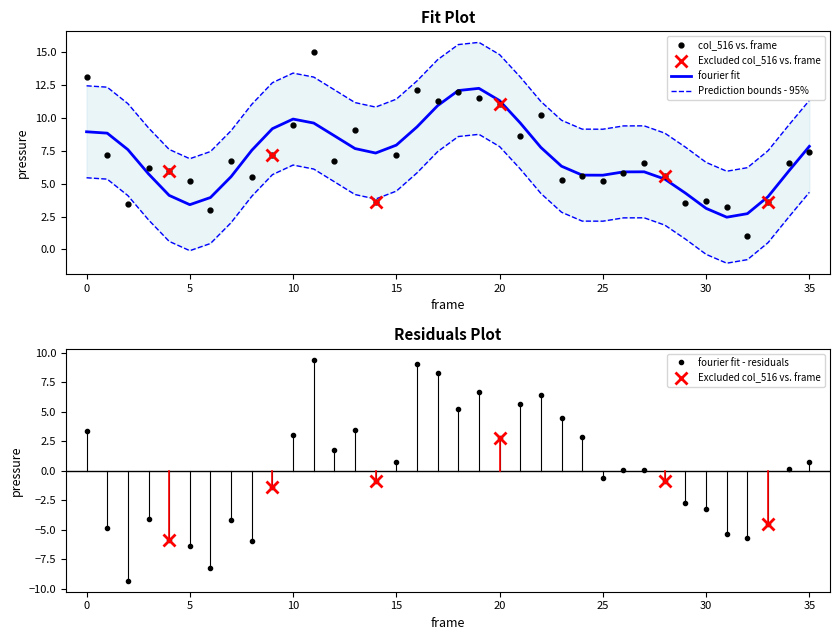

True or false: fourier fit - residuals has more than 1 interior local peaks.

True